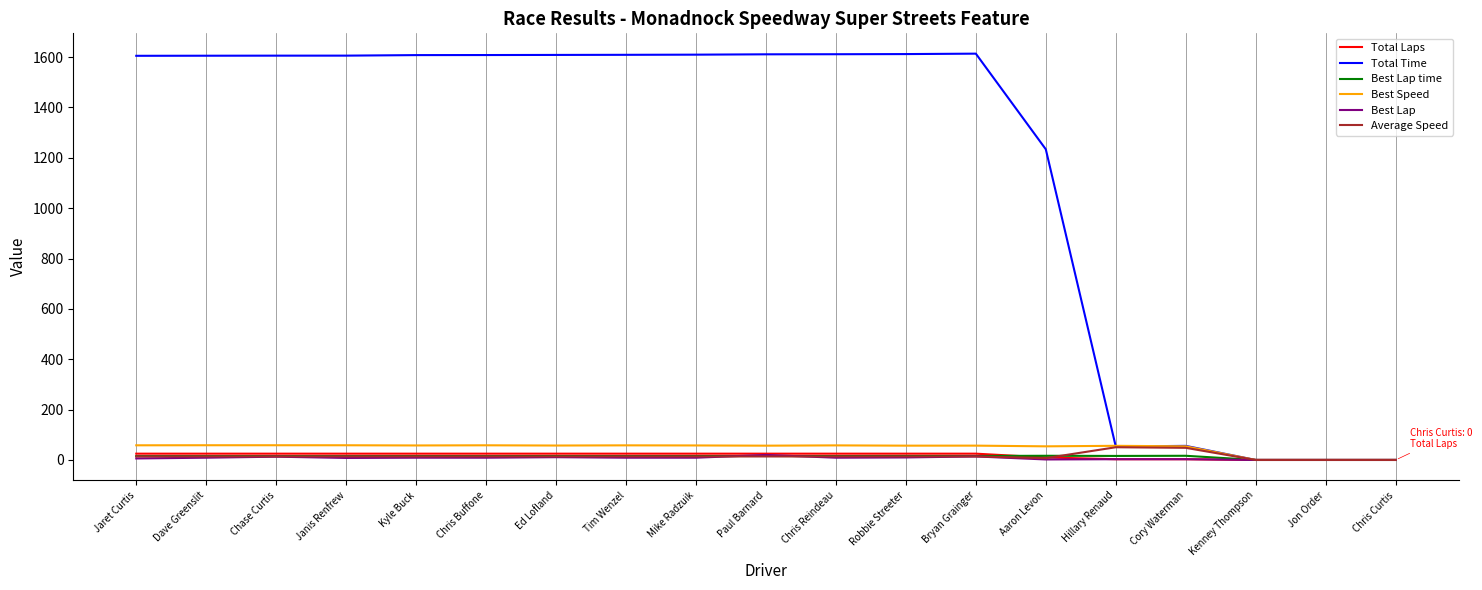

What is the greatest value displayed?

1613.8